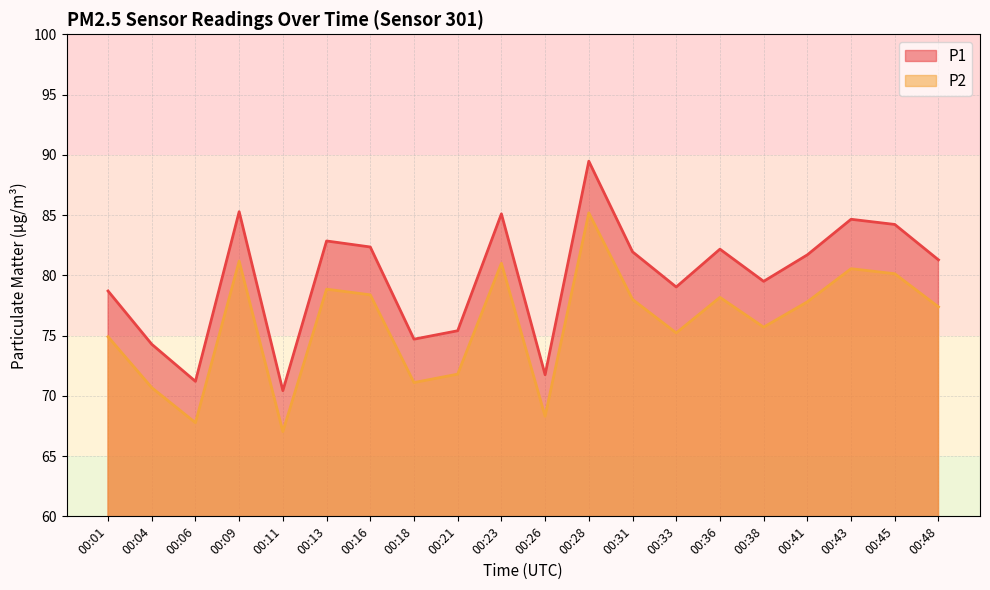

True or false: P1 has a value of 89.5 at 00:28.

True